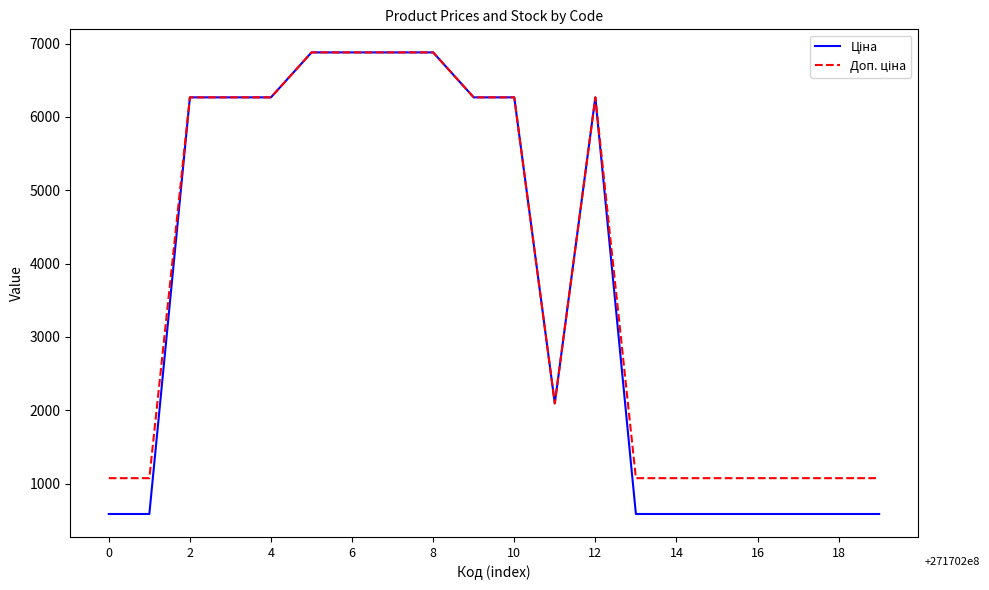

How many distinct data groups are displayed?

2